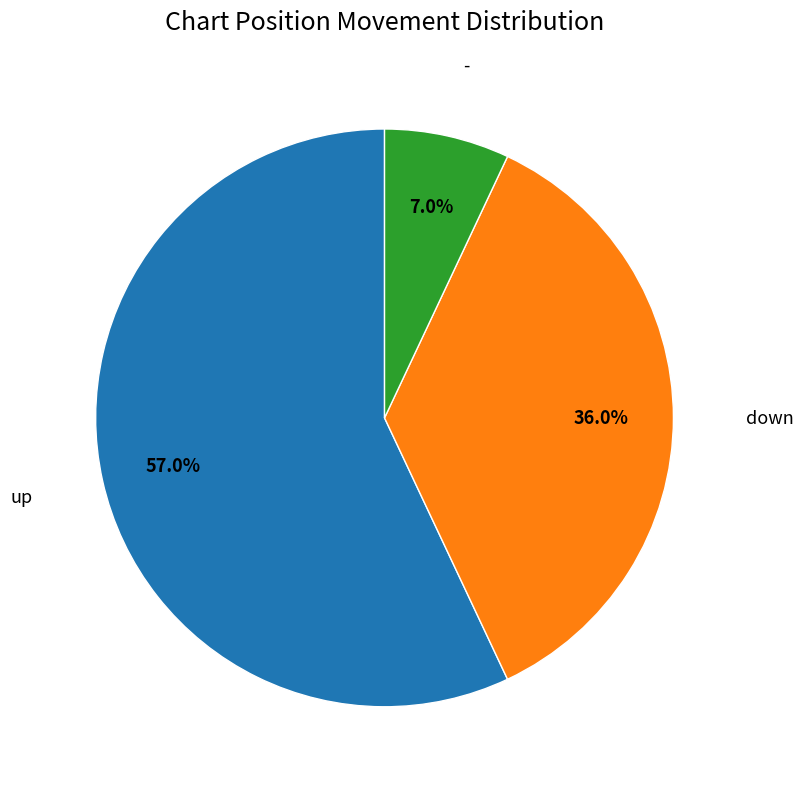

To the nearest percent, what percentage of the pie is down?

36%